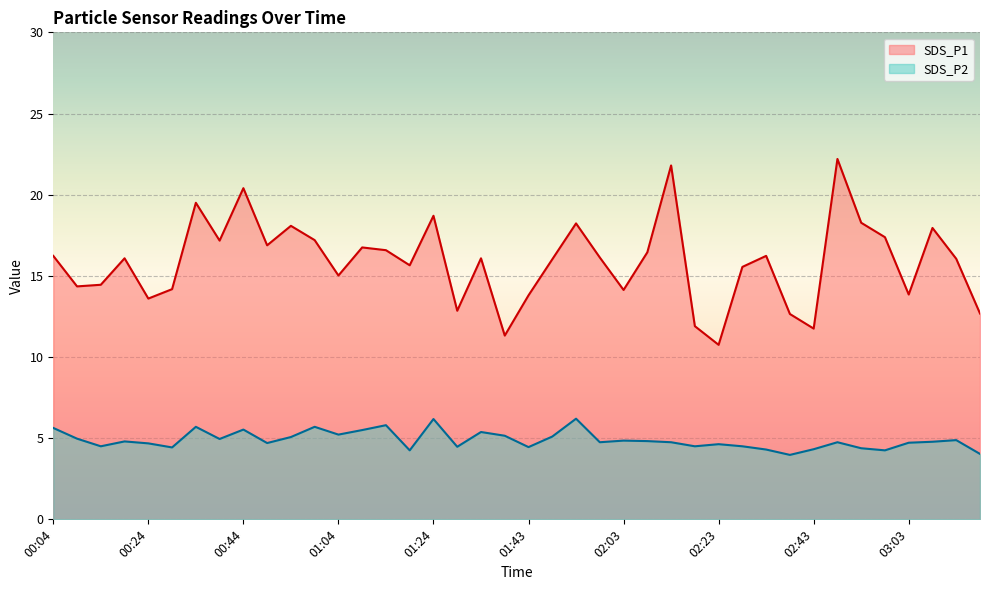

What is the lowest value of the SDS_P1 series?

10.8